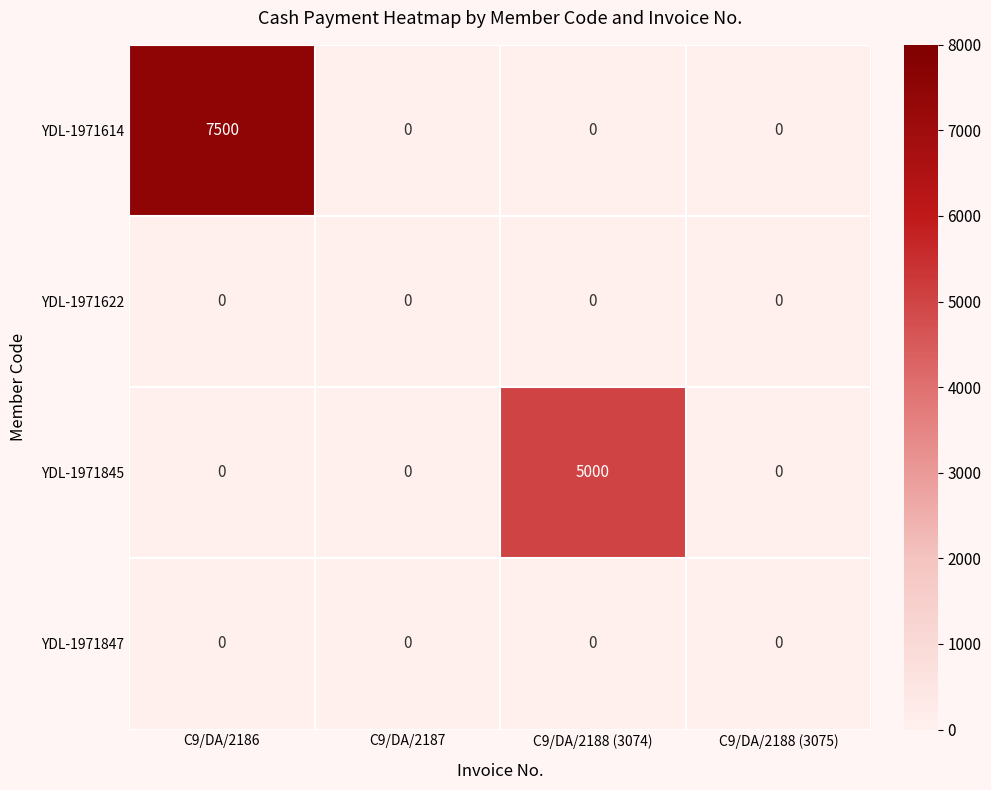

At which category is the sum across all series the highest?

C9/DA/2186